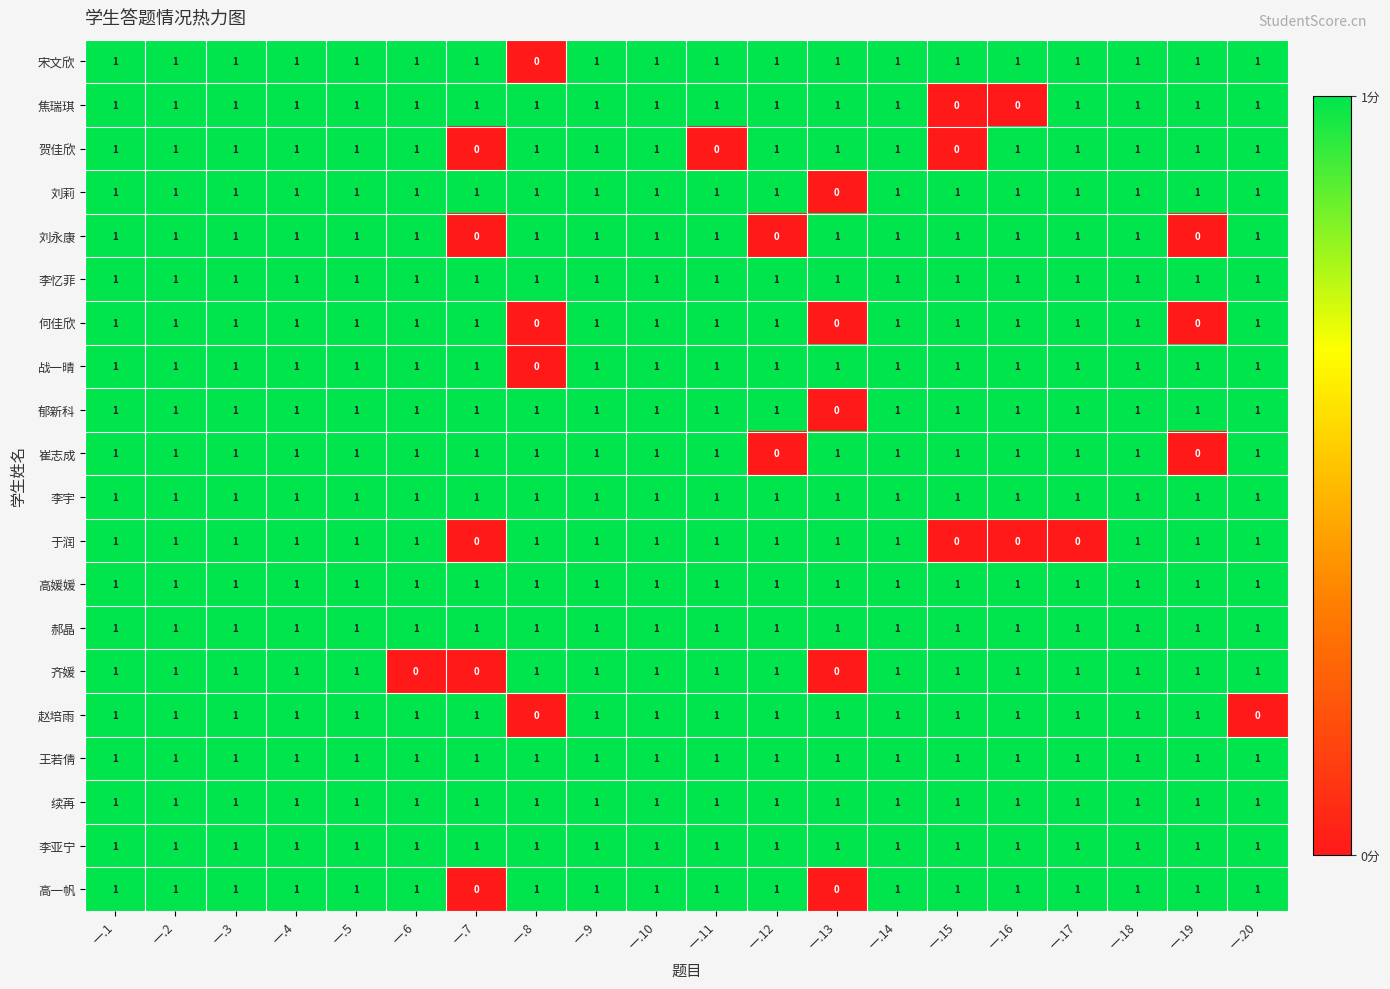

Between 一.6 and 一.10, which series saw the biggest shift?

齐媛